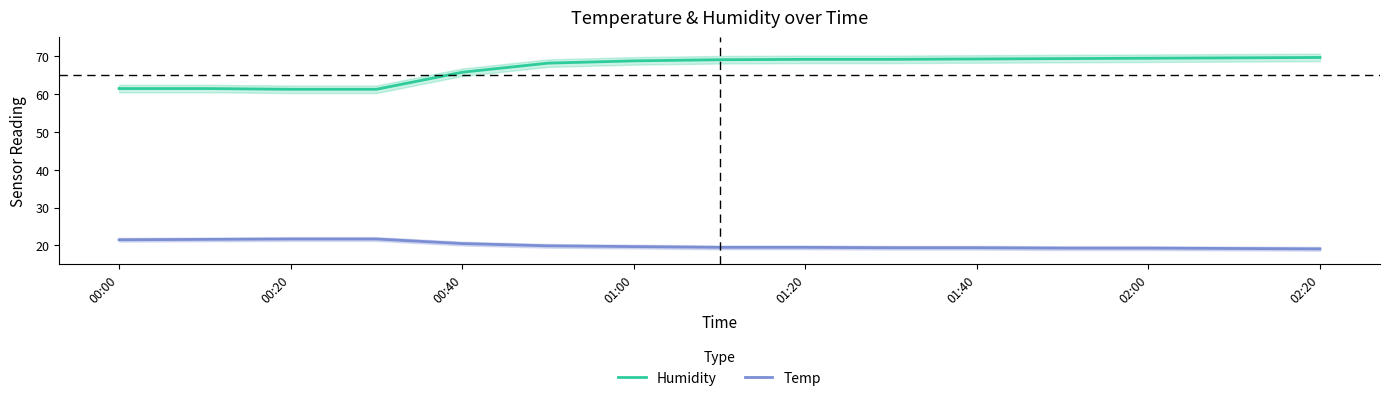

True or false: Humidity has a value of 68.7 at 01:00.

True